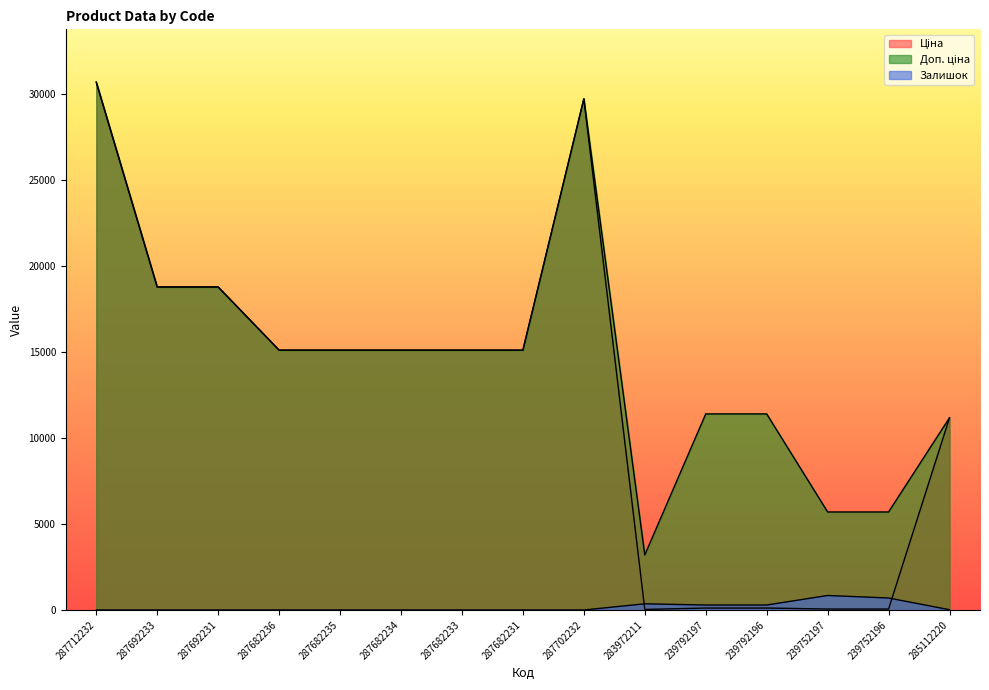

Reading left to right, extract all data points from this chart.

Ціна: 287712232=30717.1	287692233=18796.8	287692231=18796.8	287682236=15120.0	287682235=15120.0	287682234=15120.0	287682233=15120.0	287682231=15120.0	287702232=29747.2	283972211=32.0	239792197=114.1	239792196=114.1	239752197=57.0	239752196=57.0	285112220=11188.2
Доп. ціна: 287712232=30717.1	287692233=18796.8	287692231=18796.8	287682236=15120.0	287682235=15120.0	287682234=15120.0	287682233=15120.0	287682231=15120.0	287702232=29747.2	283972211=3205.0	239792197=11410.0	239792196=11410.0	239752197=5705.0	239752196=5705.0	285112220=11188.2
Залишок: 287712232=0.0	287692233=0.0	287692231=0.0	287682236=0.0	287682235=0.0	287682234=0.0	287682233=0.0	287682231=0.0	287702232=0.0	283972211=360.0	239792197=289.0	239792196=290.0	239752197=845.0	239752196=698.0	285112220=17.0